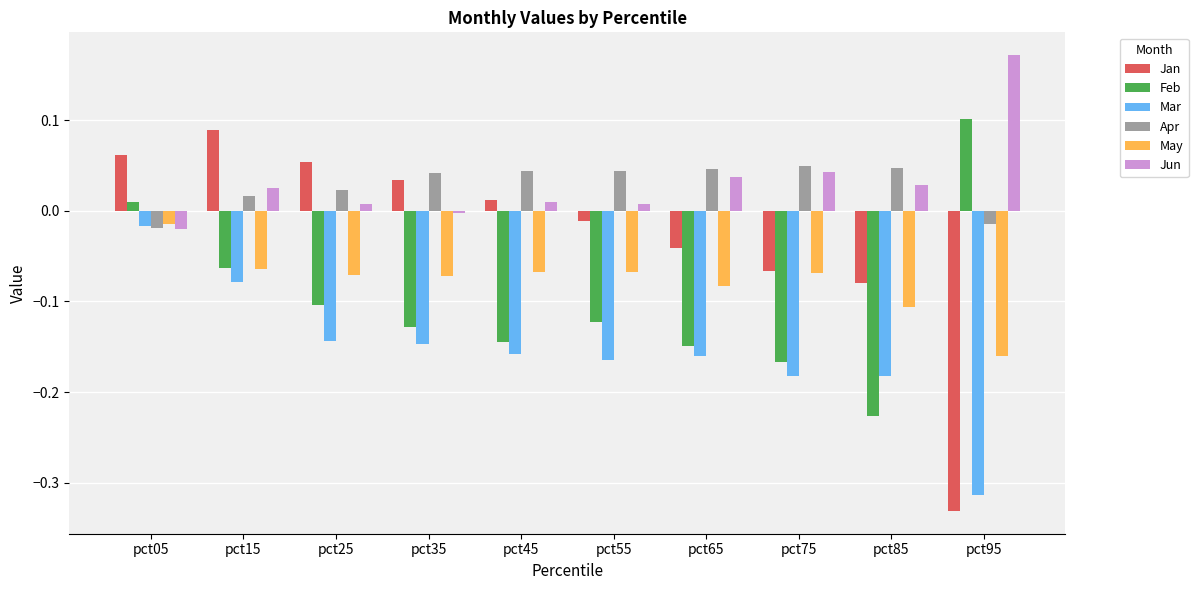

At which category is the sum across all series the highest?

pct05